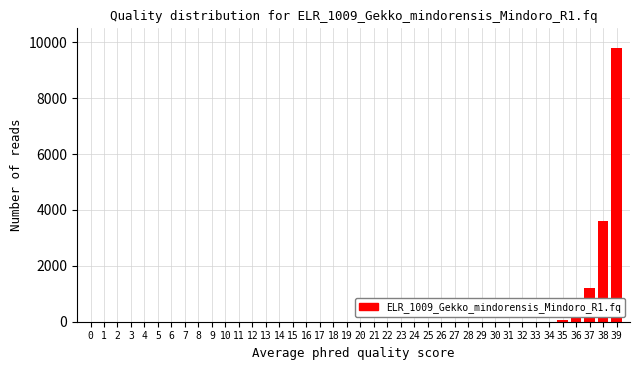

The value at 4 is 0. True or false?

True